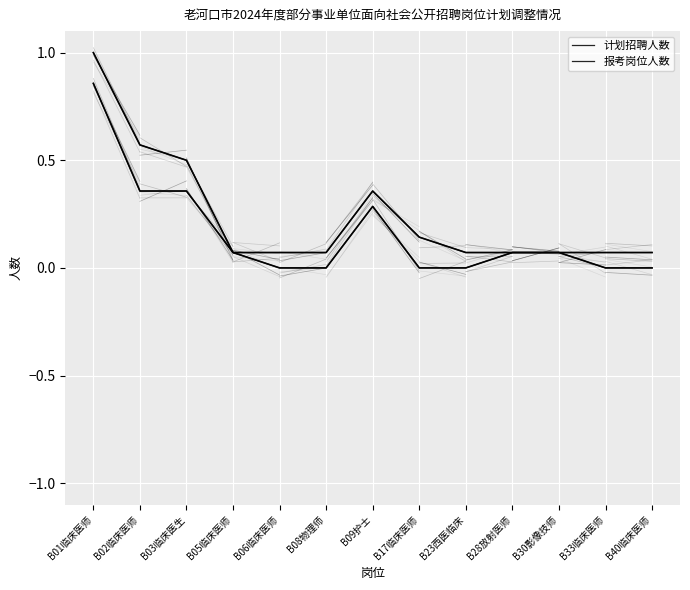

What is the label of the 9th point from the left?

B23西医临床